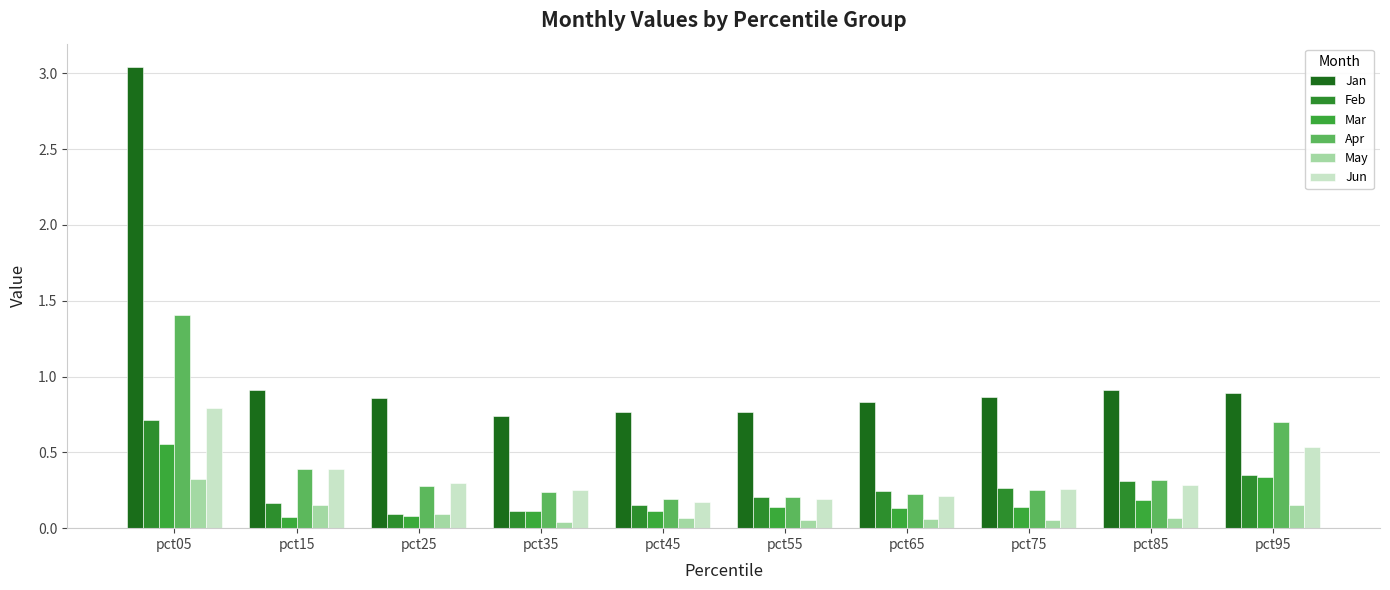

Is it true that Feb equals 0.5 at pct85?

False